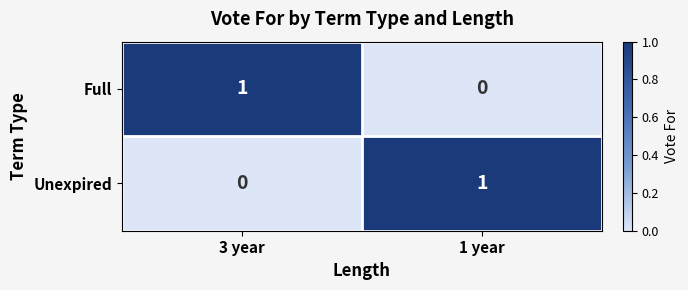

Is it true that Unexpired equals 2 at 1 year?

False